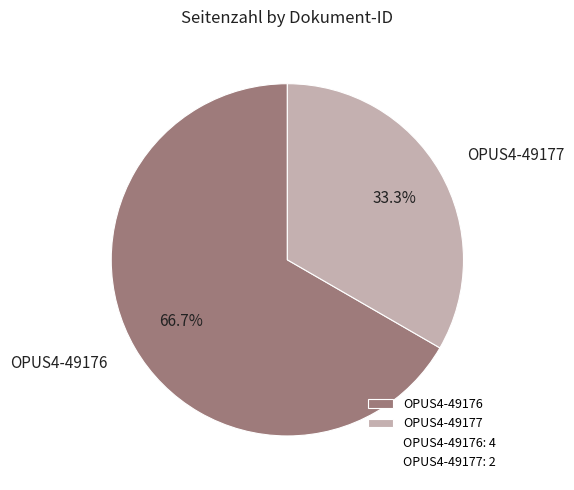

To the nearest percent, what is the difference between the largest and smallest slice percentages?

33%